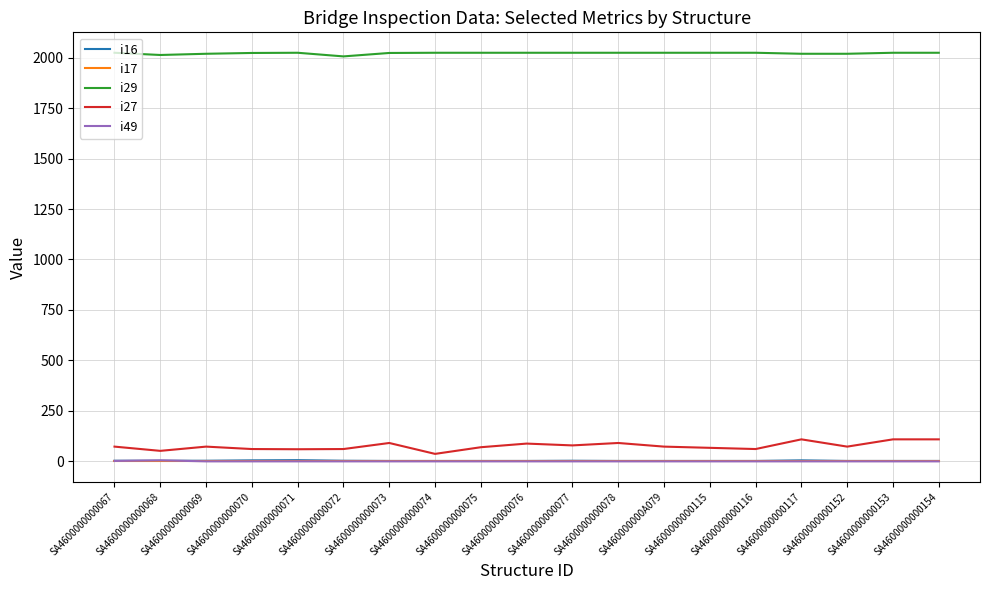

True or false: i29 and i16 cross at least once.

False